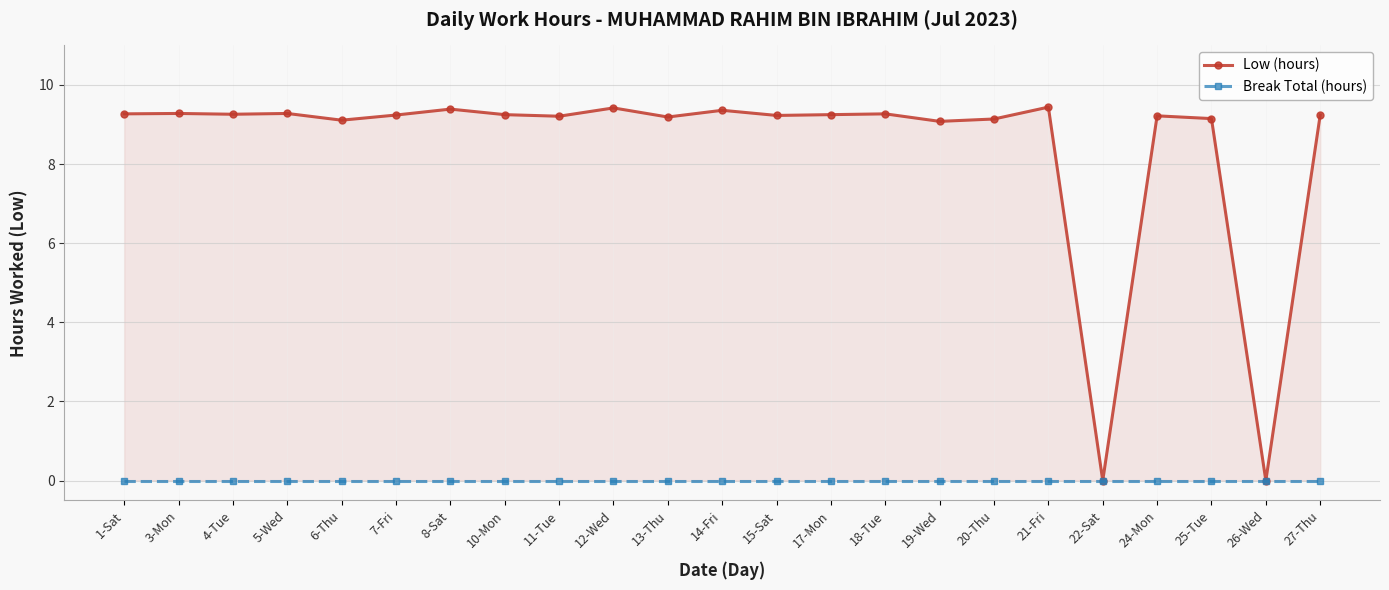

What is the label of the 21st point from the left?

25-Tue